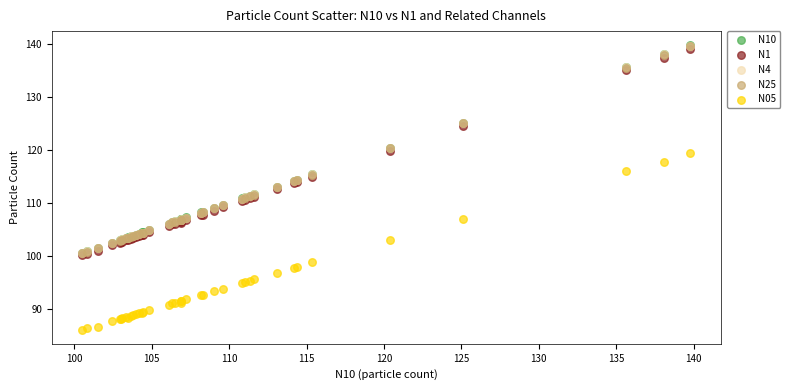

What are all the series names shown in the legend?

N10, N1, N4, N25, N05